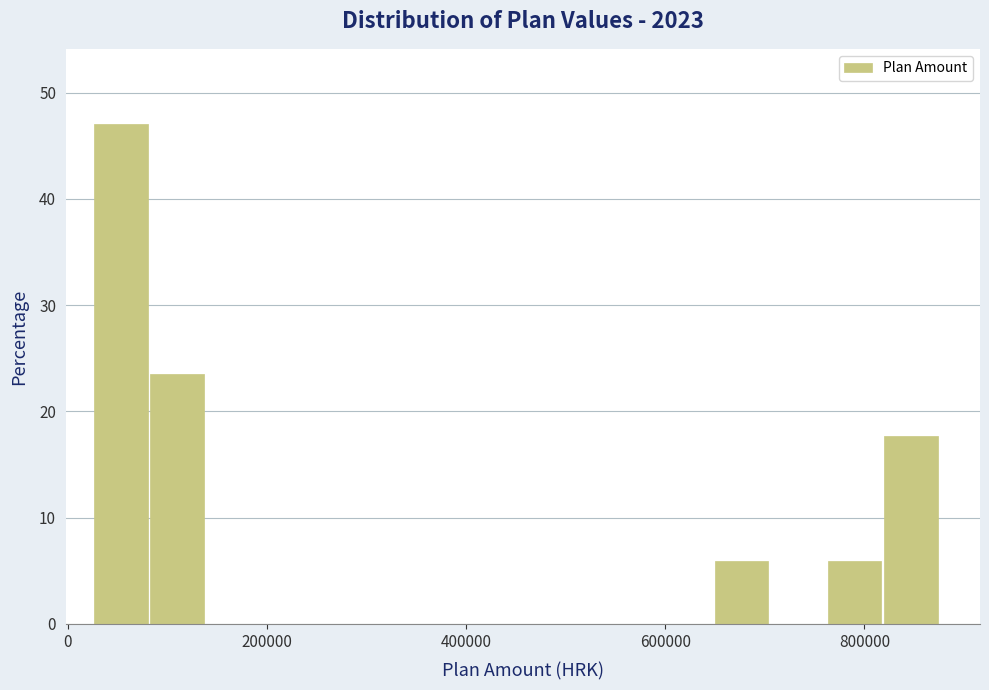

Read against the x-axis, roughly where is the centre of the tallest bar?

60000